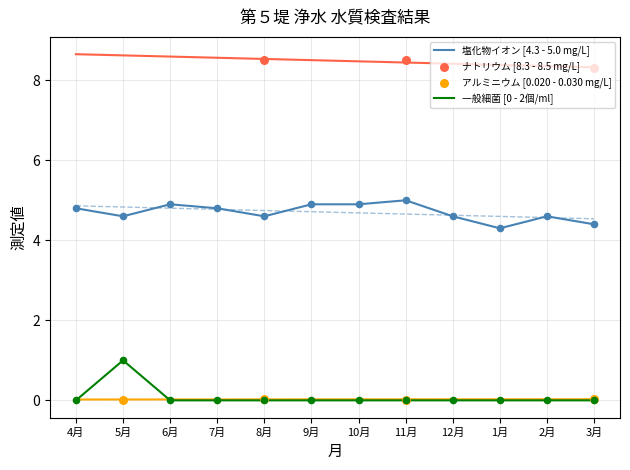

What is the minimum value for 塩化物イオン [4.3 - 5.0 mg/L]?

4.3